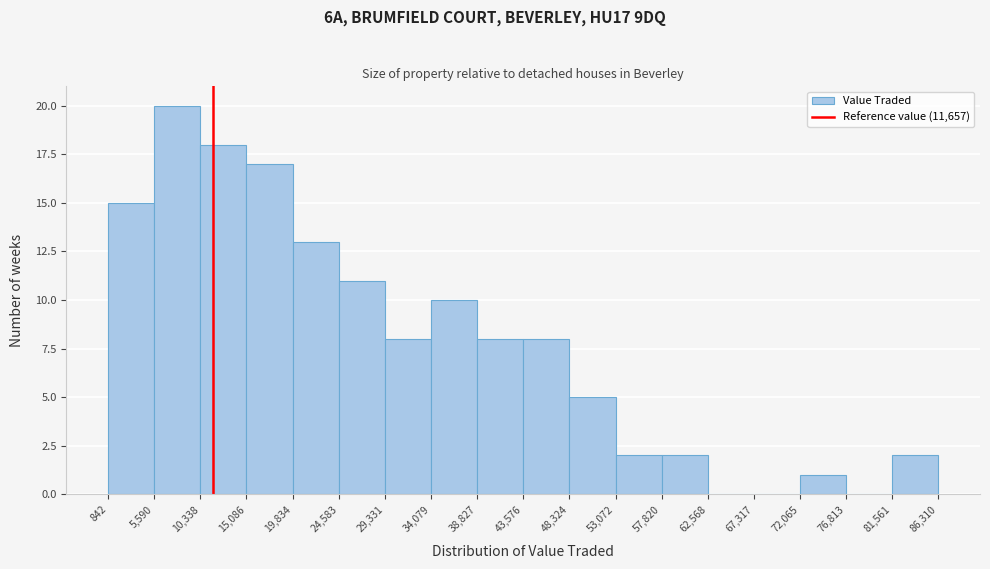

Reading left to right, list every bar in this chart as the range it spans on the x-axis followed by its height. The values are not printed on the chart, so give them approximately, as read against the axis.

842 to 5,590: 15
5,590 to 10,338: 20
10,338 to 15,086: 18
15,086 to 19,834: 17
19,834 to 24,583: 13
24,583 to 29,331: 11
29,331 to 34,079: 8
34,079 to 38,827: 10
38,827 to 43,576: 8
43,576 to 48,324: 8
48,324 to 53,072: 5
53,072 to 57,820: 2
57,820 to 62,568: 2
62,568 to 67,317: 0
67,317 to 72,065: 0
72,065 to 76,813: 1
76,813 to 81,561: 0
81,561 to 86,310: 2